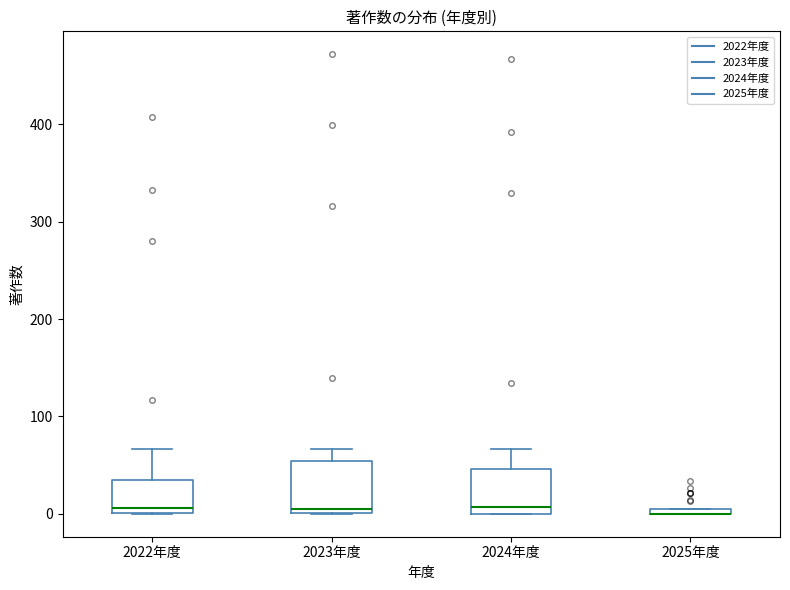

Where is the lower edge of the box for 2025年度 on the y-axis? The values are not printed on the chart, so give them approximately, as read against the axis.

0